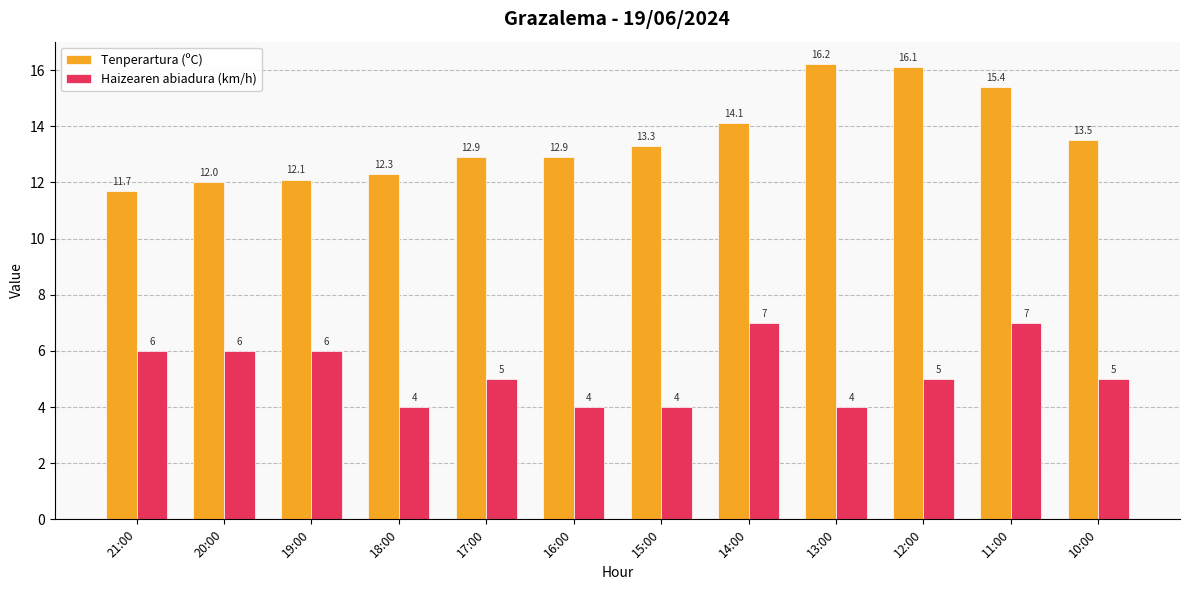

What position from the left is 16:00?

6